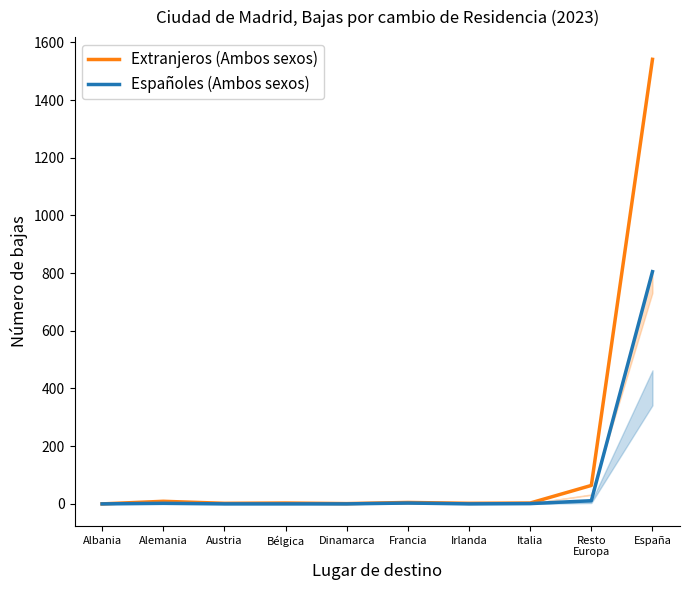

What is the sum of the Españoles (Ambos sexos) values at Francia and Albania?

3